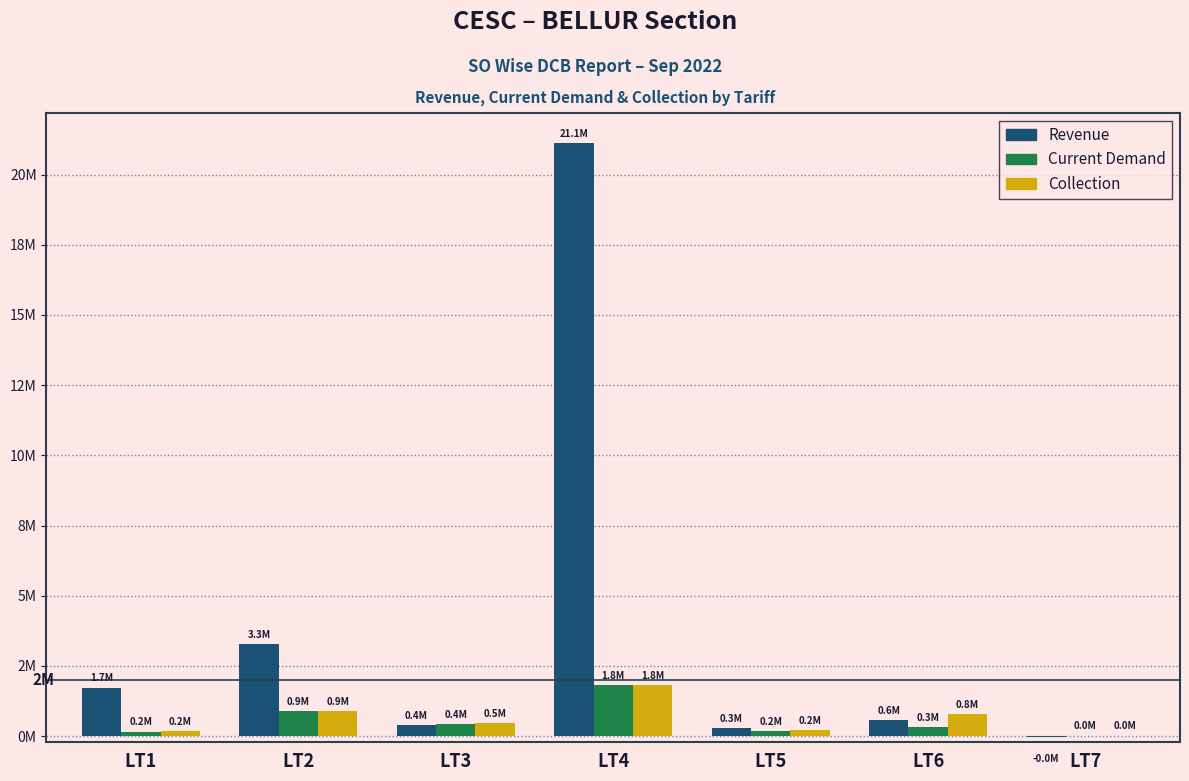

Does the chart contain stacked bars?

No